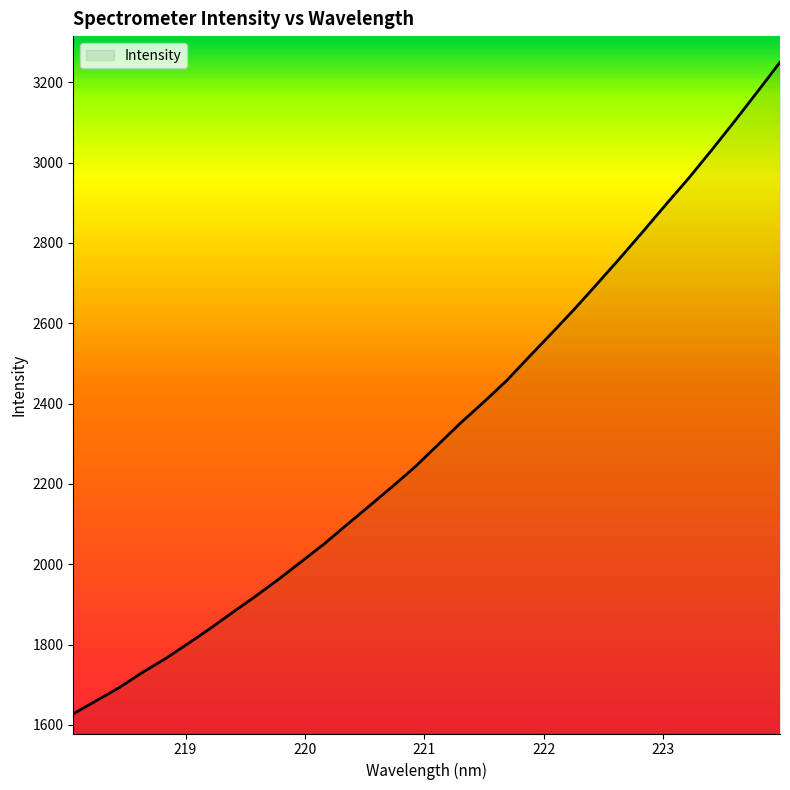

What is the maximum value shown in the chart?

3249.8